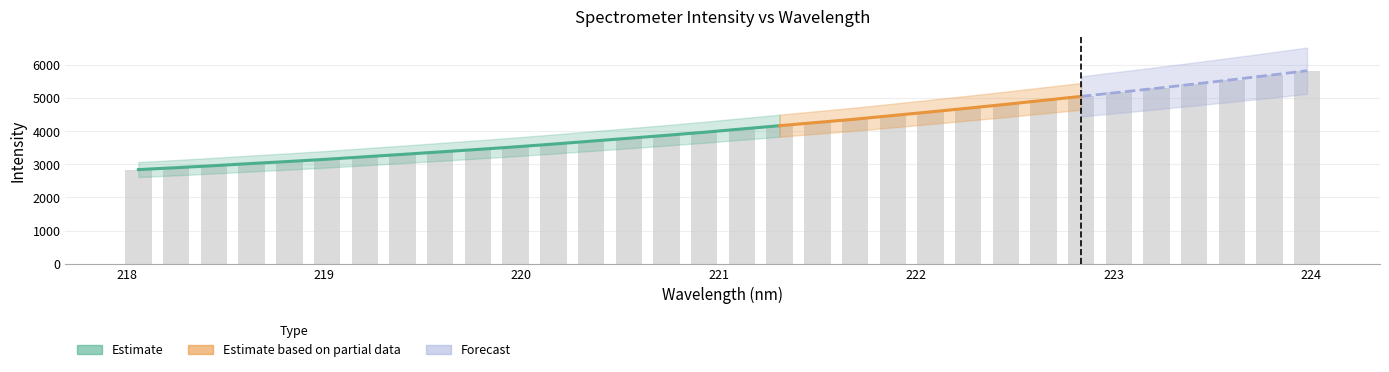

Reading left to right, extract all data points from this chart.

2843.4	2901.3	2962.0	3028.3	3090.3	3157.1	3231.1	3303.7	3378.4	3453.9	3532.2	3615.7	3703.7	3791.8	3880.6	3972.6	4073.0	4171.7	4270.3	4368.5	4478.9	4588.8	4701.3	4816.8	4937.7	5057.9	5180.9	5302.2	5431.0	5561.9	5696.1	5835.5